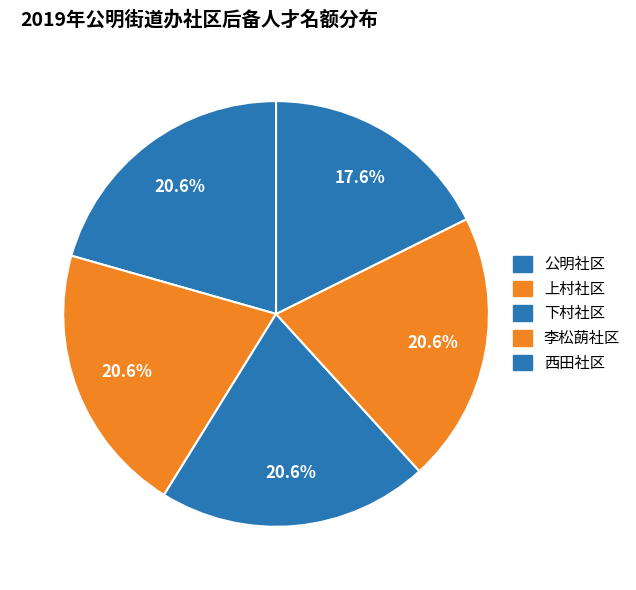

Does 公明社区 represent more than half of the total?

No